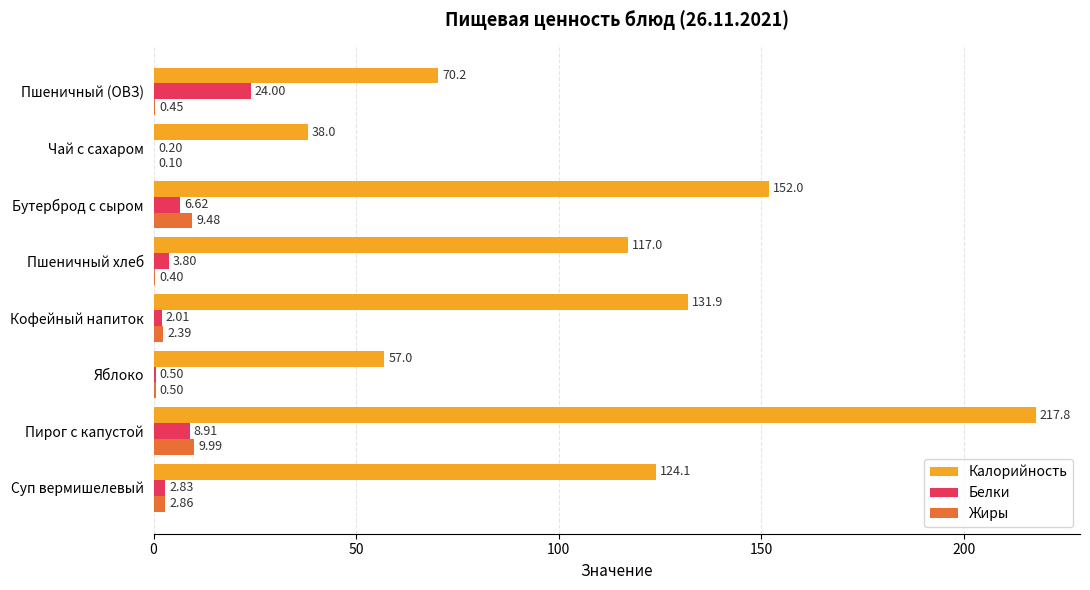

What is the sum of all Белки values?

48.9